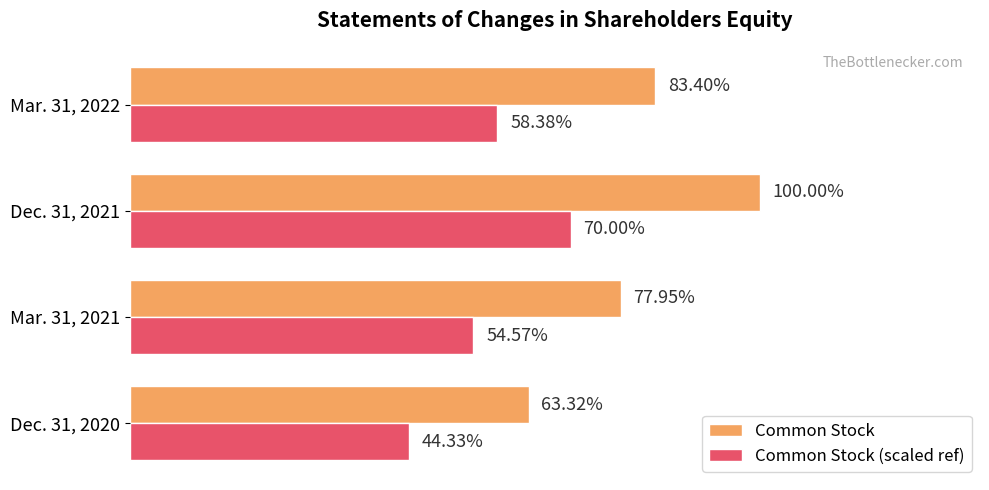

What are all the series names shown in the legend?

Common Stock, Common Stock (scaled ref)